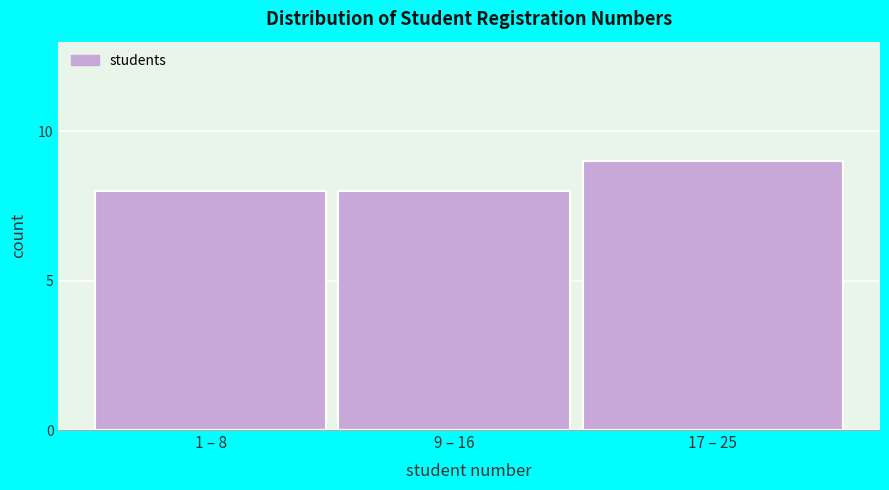

Reading right to left, list all the values displayed in this chart.

9	8	8